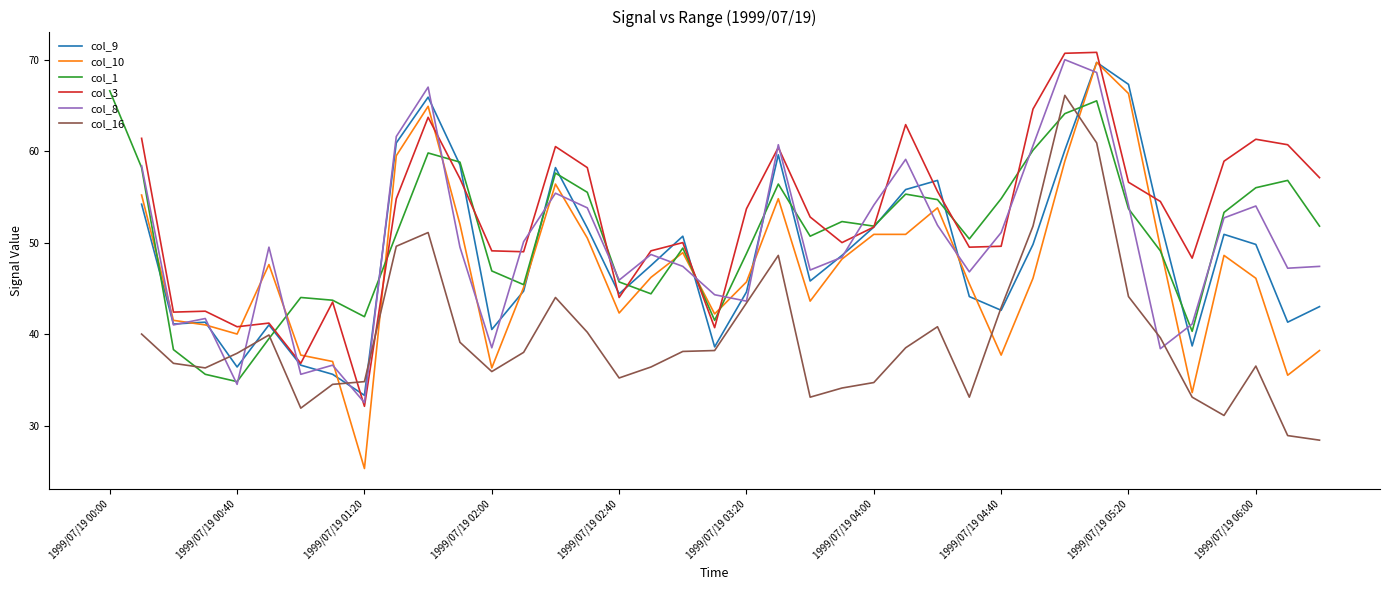

The col_8 series shows 67.0 at 10. True or false?

True